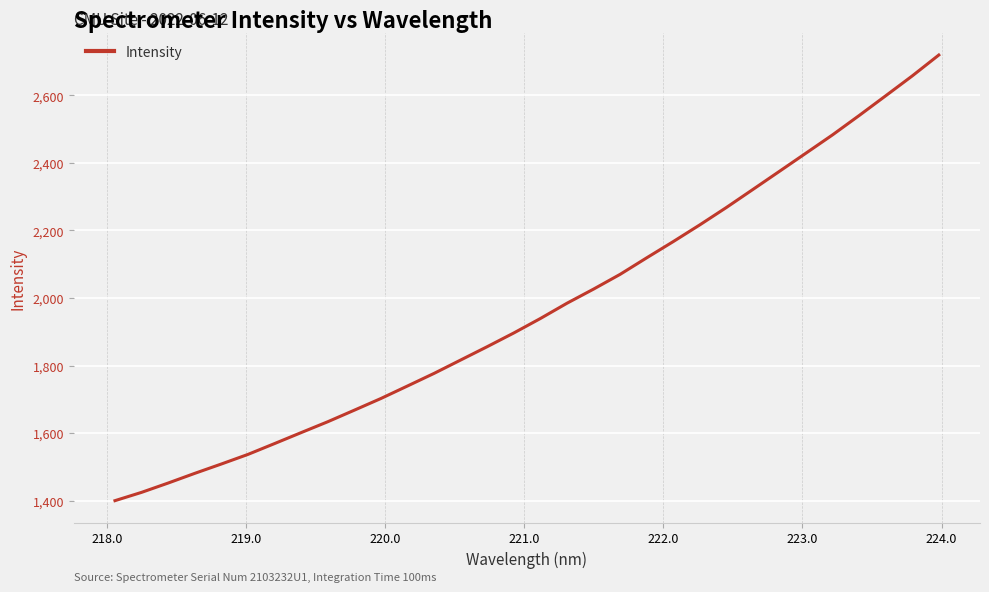

What is the difference between the maximum and minimum values?

1320.2